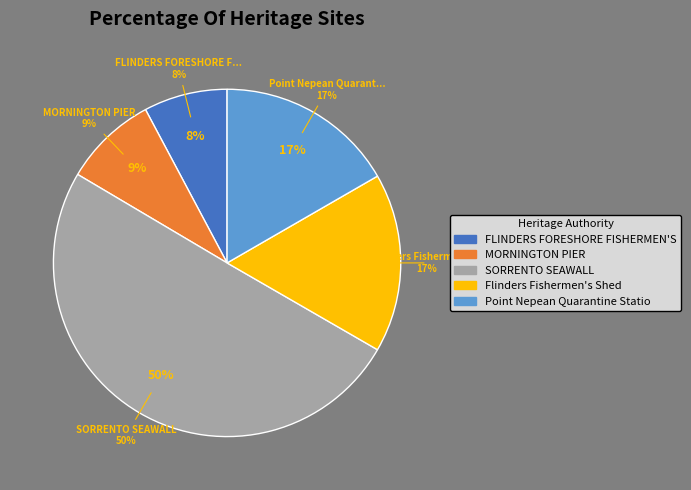

To the nearest percent, what is the difference between the largest and smallest slice percentages?

42%